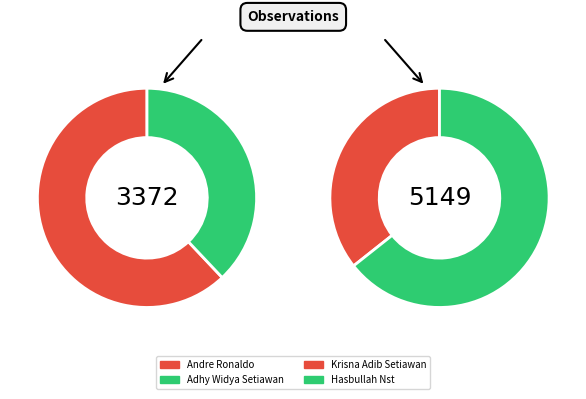

Count the number of slices in the pie.

4